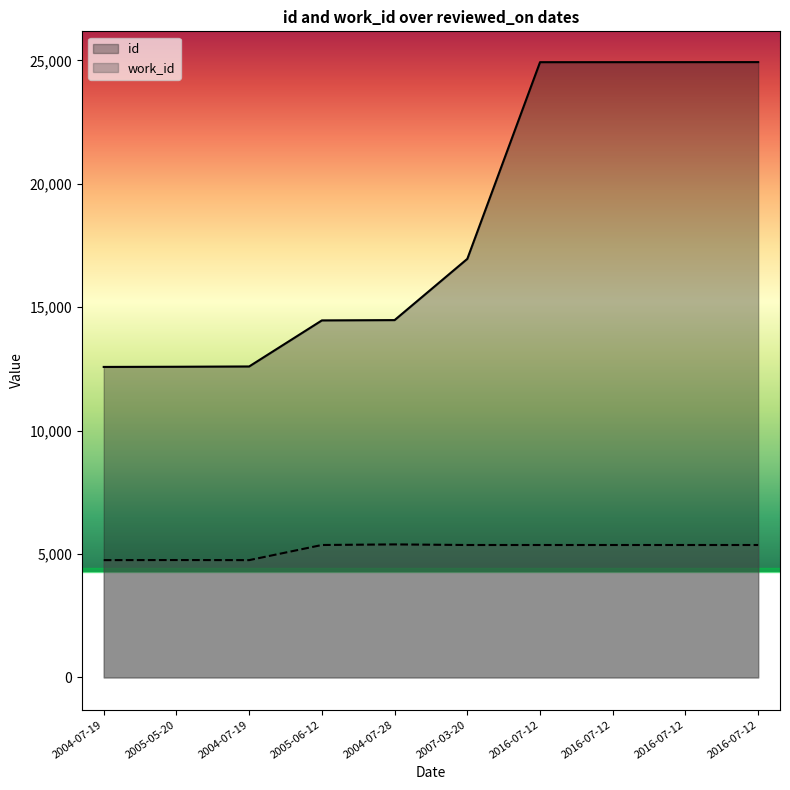

Reading right to left, extract all data points from this chart.

id: 2016-07-12=24929	2016-07-12=24928	2016-07-12=24927	2016-07-12=24926	2007-03-20=16958	2004-07-28=14477	2005-06-12=14465	2004-07-19=12599	2005-05-20=12587	2004-07-19=12580
work_id: 2016-07-12=5366	2016-07-12=5366	2016-07-12=5366	2016-07-12=5366	2007-03-20=5366	2004-07-28=5390	2005-06-12=5366	2004-07-19=4753	2005-05-20=4757	2004-07-19=4753